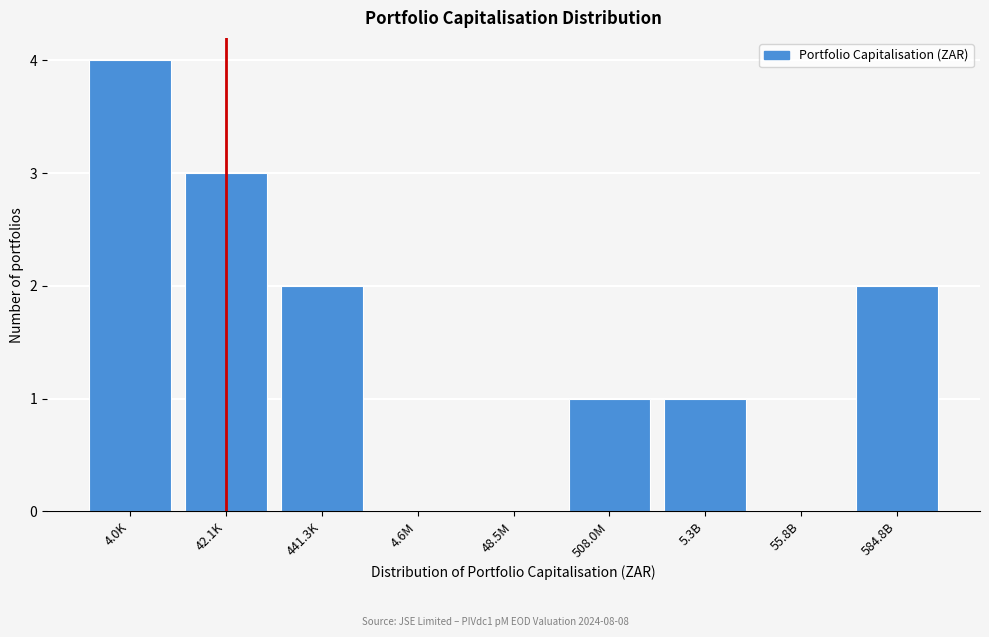

Reading left to right, what are all the values shown in this chart?

4.0K=4	42.1K=3	441.3K=2	4.6M=0	48.5M=0	508.0M=1	5.3B=1	55.8B=0	584.8B=2